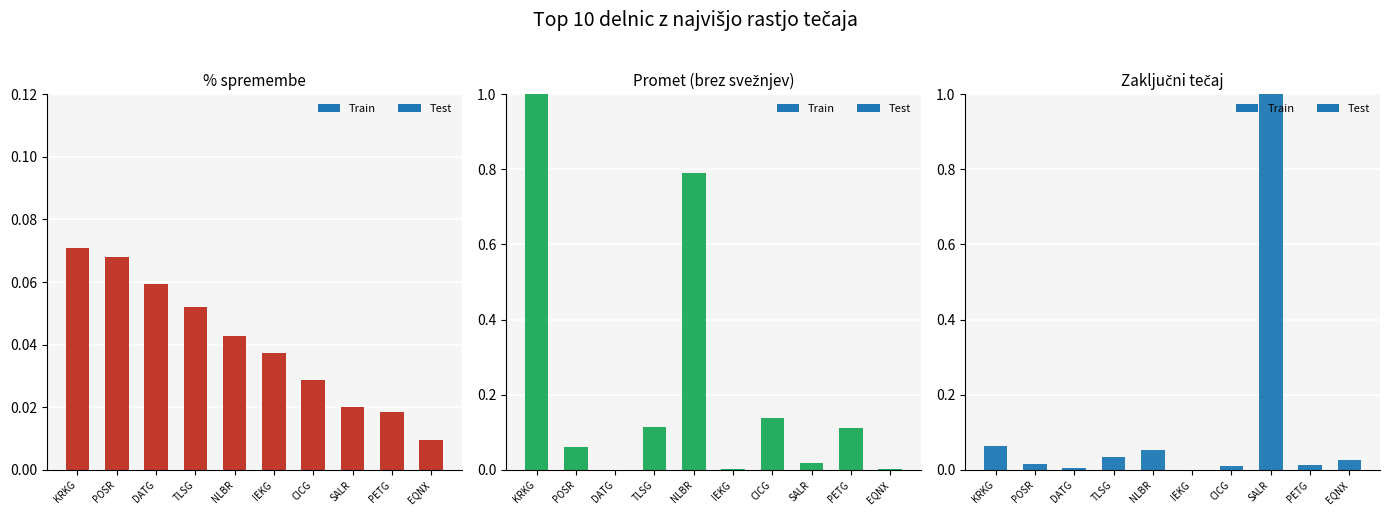

Which series changed the most between IEKG and SALR?

Zaključni tečaj